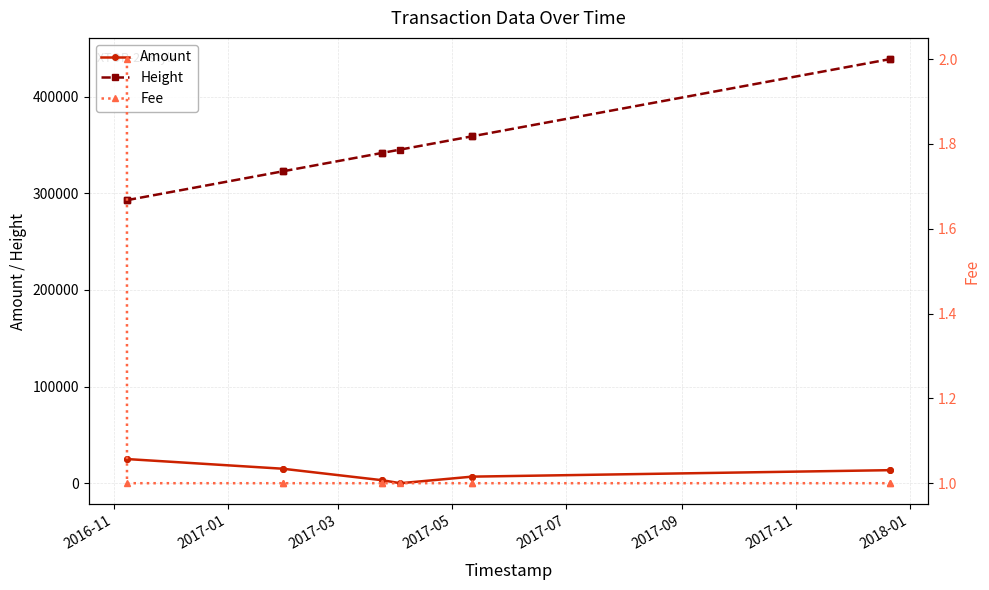

What are all the series names shown in the legend?

Amount, Height, Fee